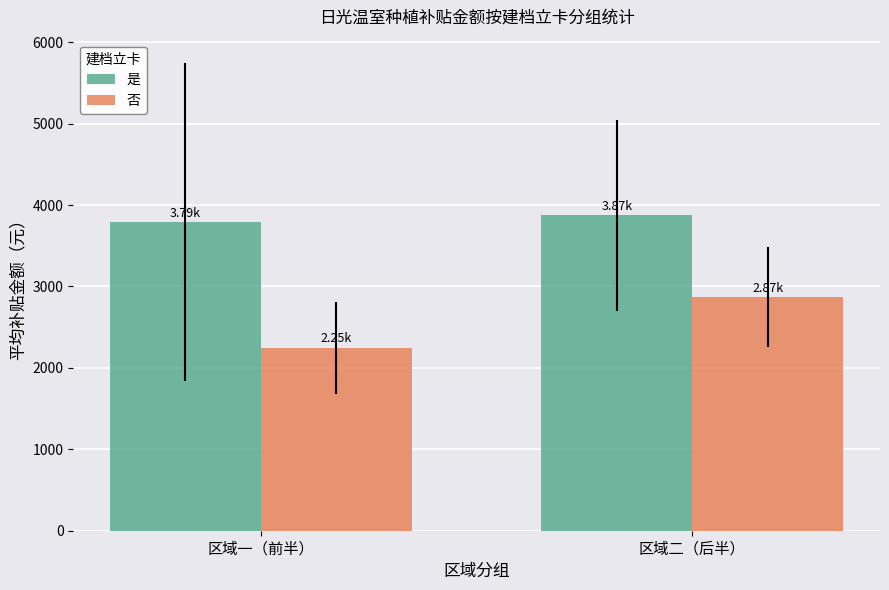

List the labels in order of 是 value, largest first.

区域二（后半）, 区域一（前半）